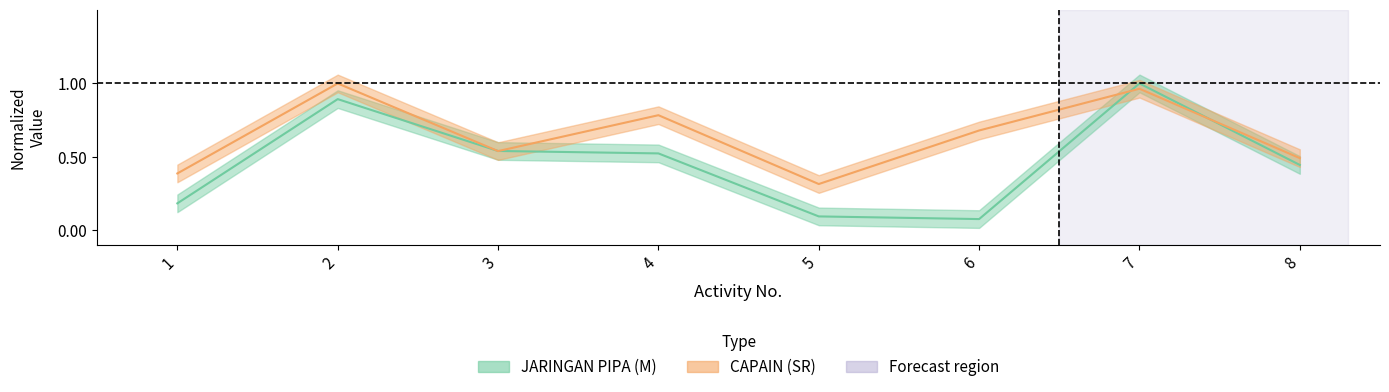

Where is the first local maximum for JARINGAN PIPA (M)?

2